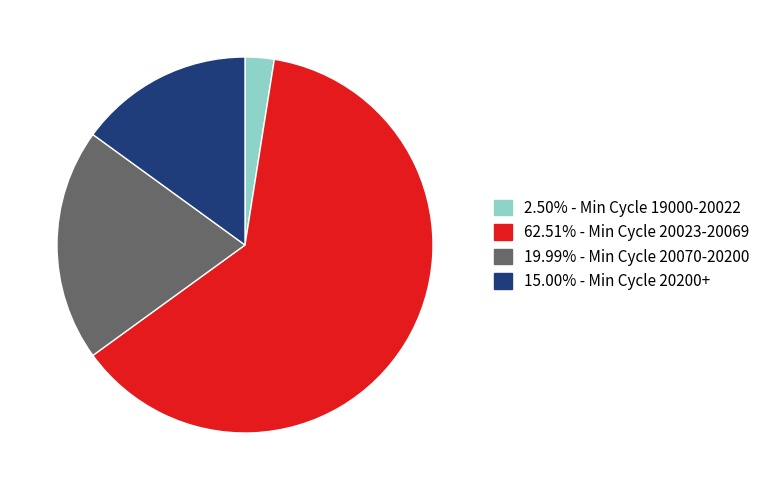

Is there a majority slice in this chart?

Yes